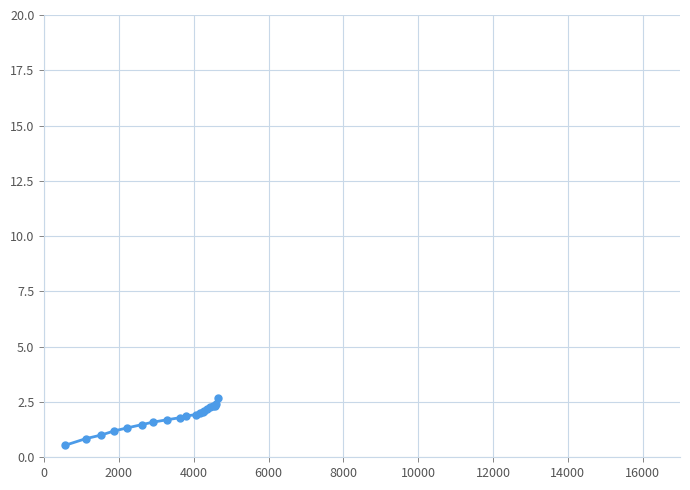

What is the greatest value displayed?

2.7